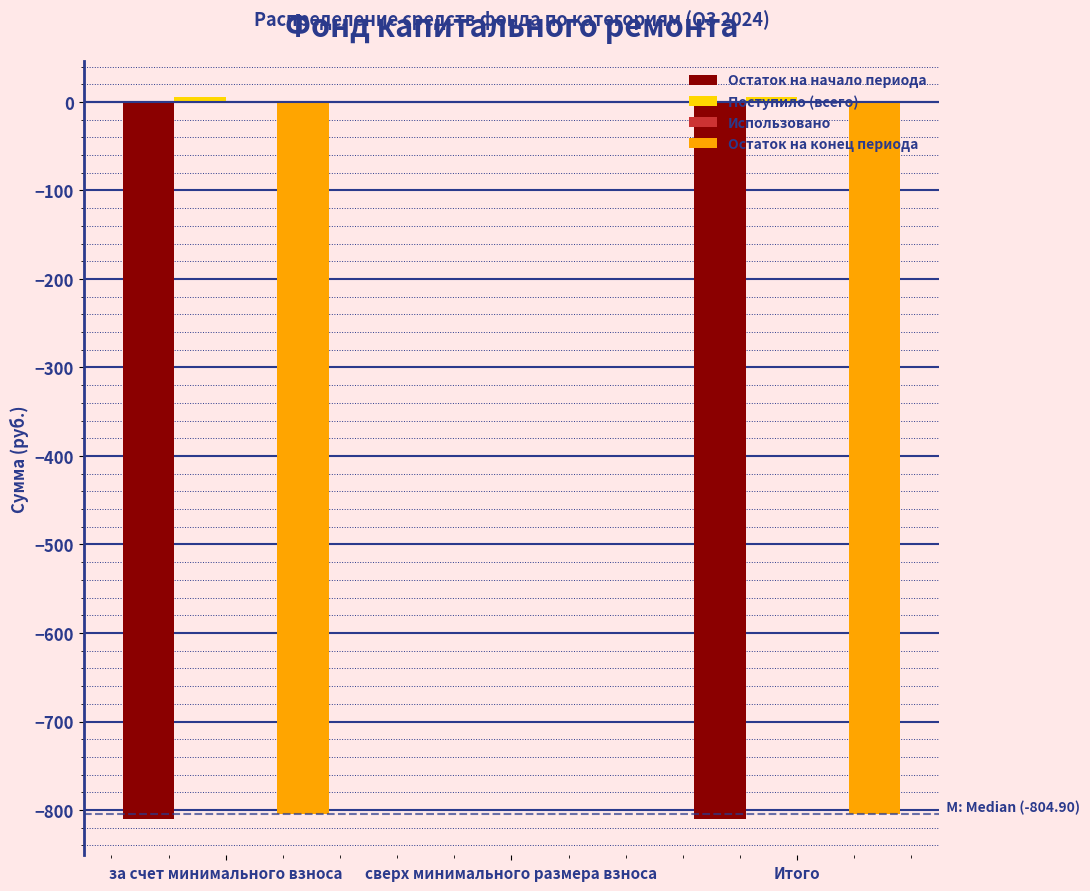

At which category is the sum across all series the highest?

сверх минимального размера взноса